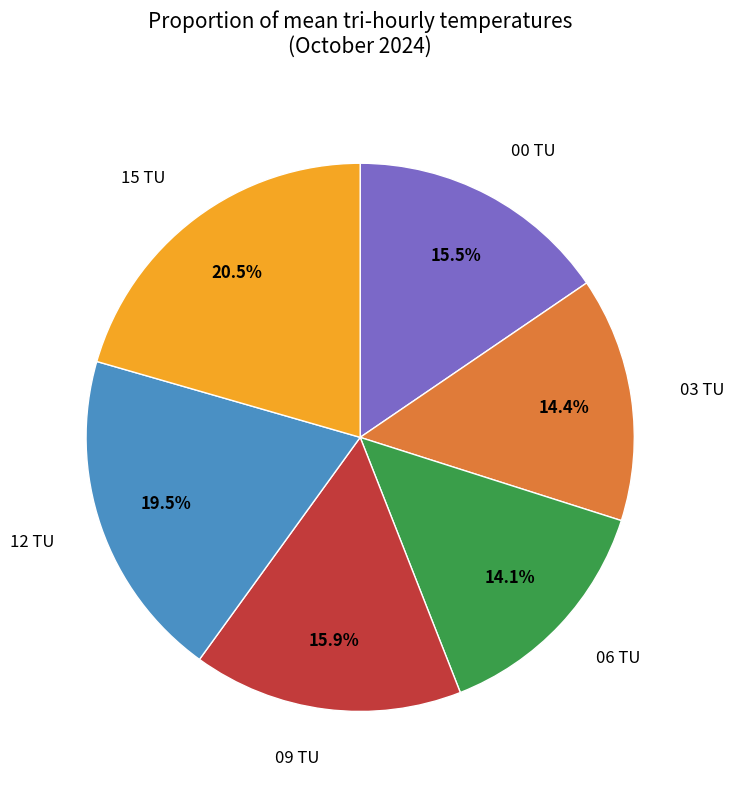

Is there a majority slice in this chart?

No